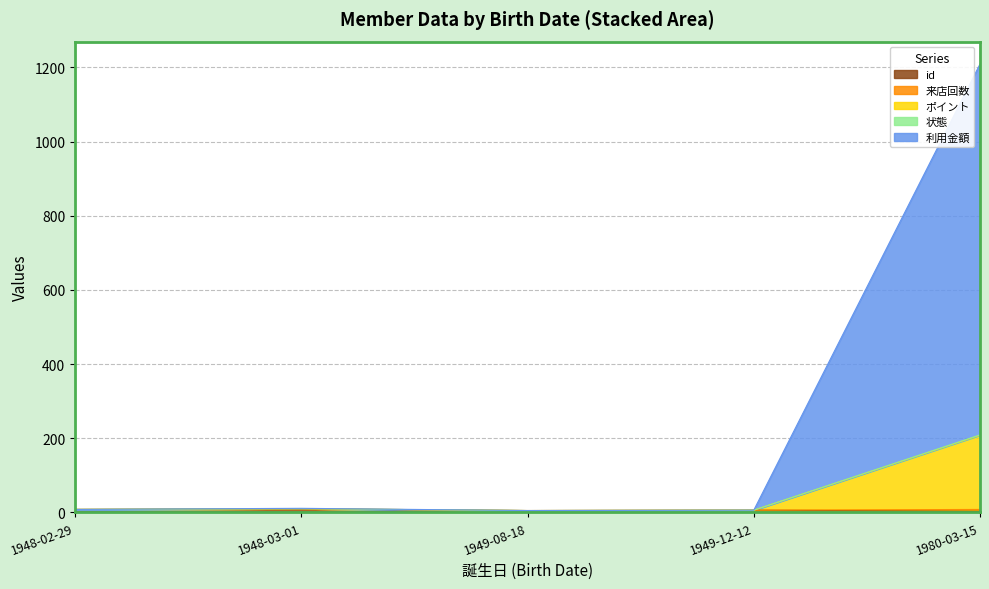

At which category is the sum across all series the highest?

1980-03-15